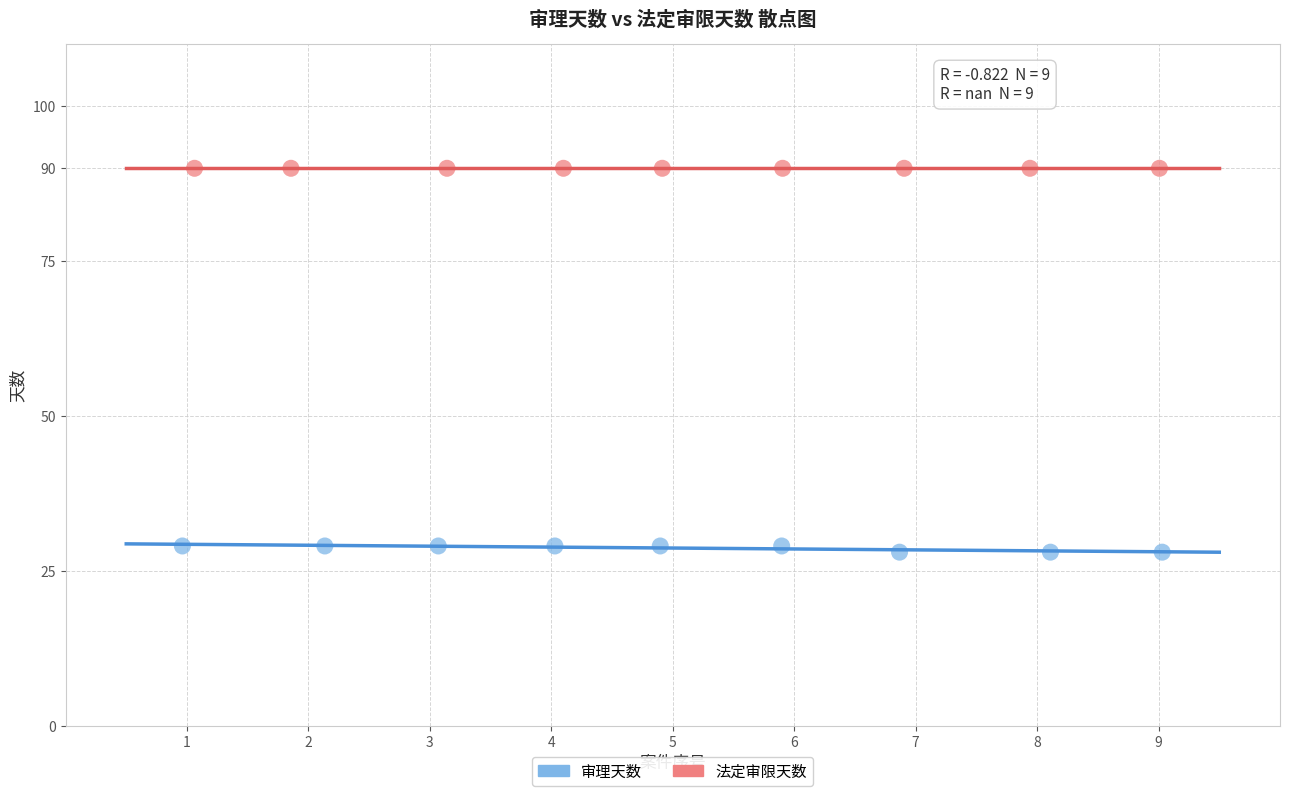

Which series reaches the maximum Y coordinate?

法定审限天数